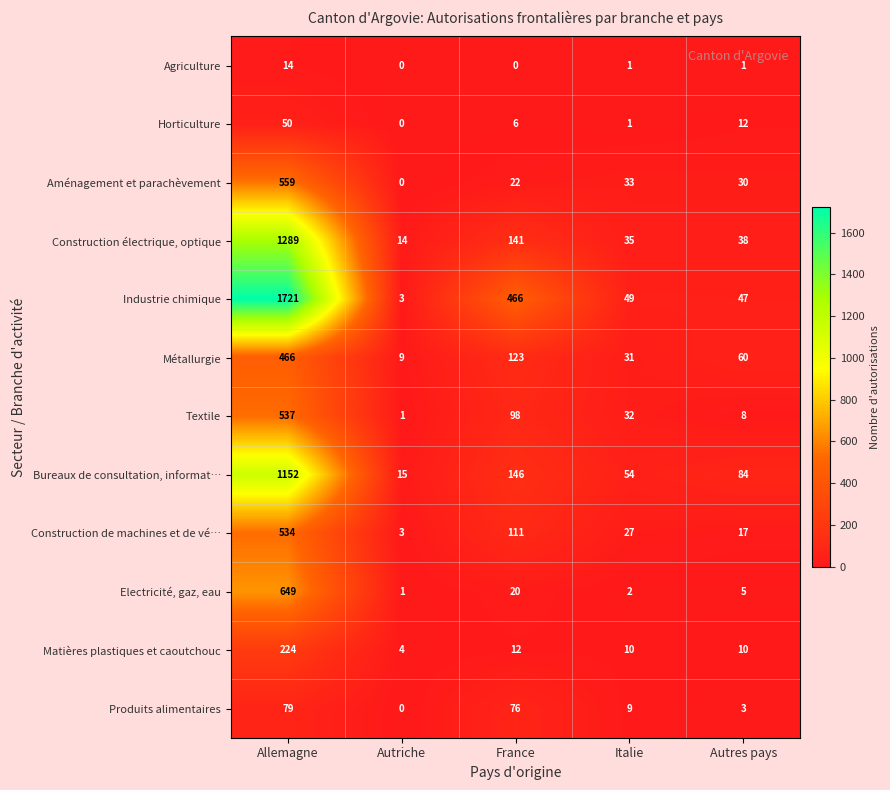

What is the difference between the Electricité, gaz, eau values at Allemagne and France?

629